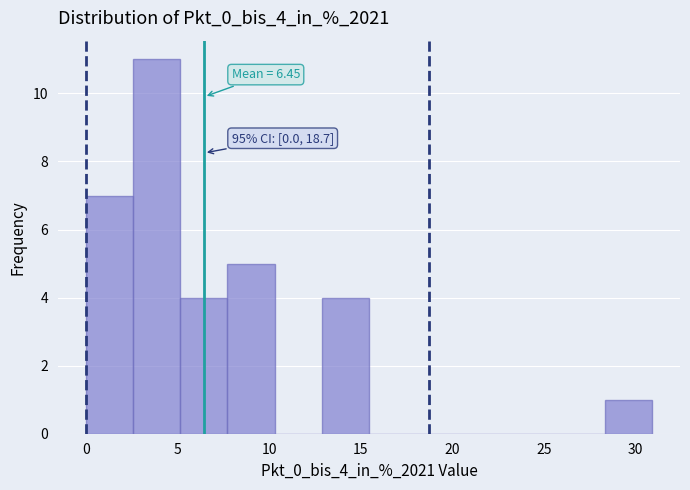

Over which range of the x-axis is the bar tallest?

2.5 to 5.0